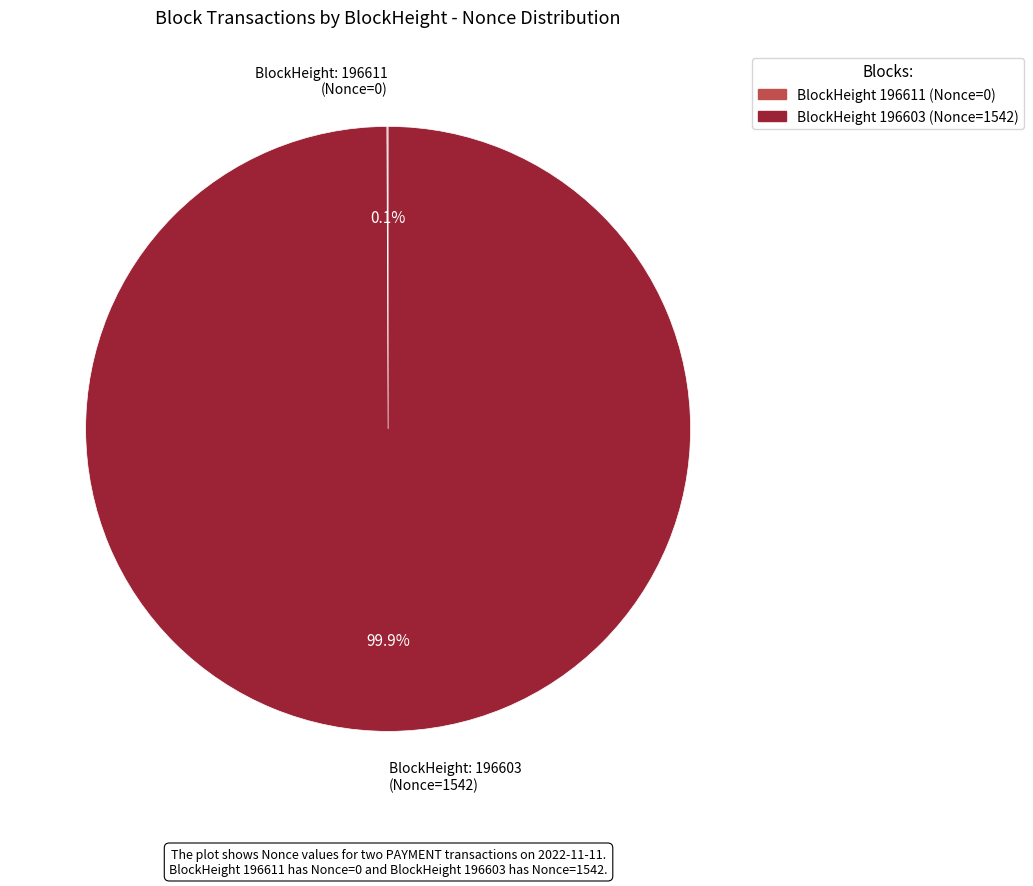

Does any single category account for the majority?

Yes